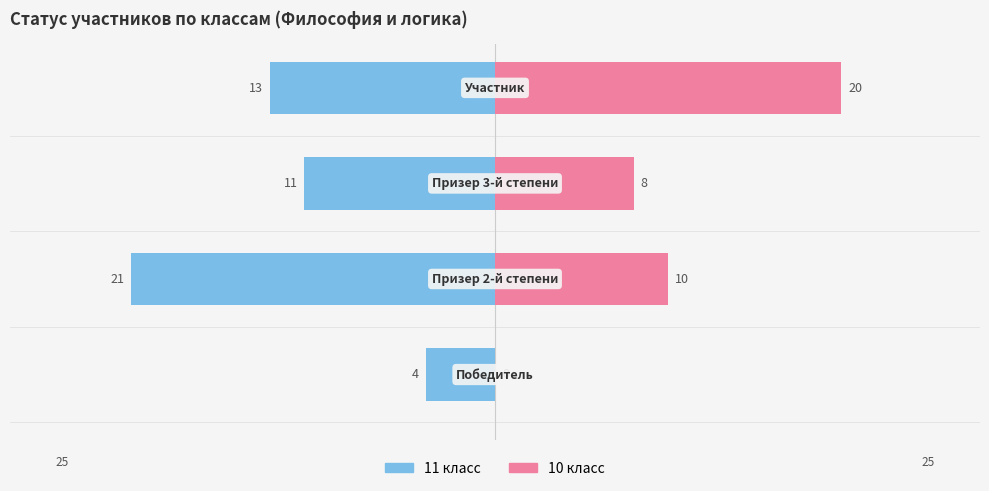

What is the maximum value for 10 класс?

20